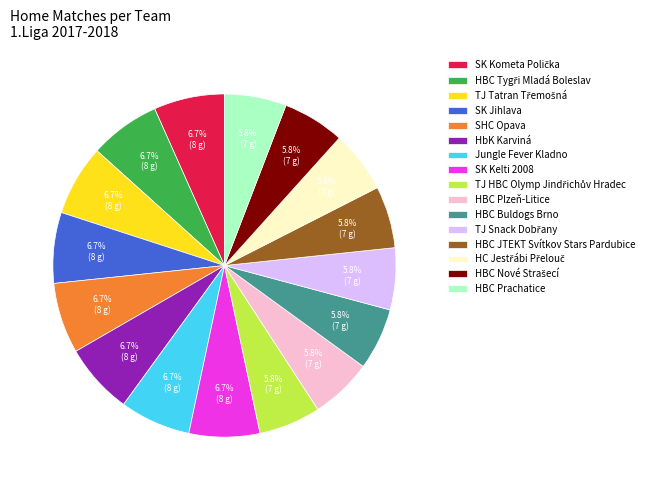

What percentage is the SHC Opava slice, to the nearest percent?

7%